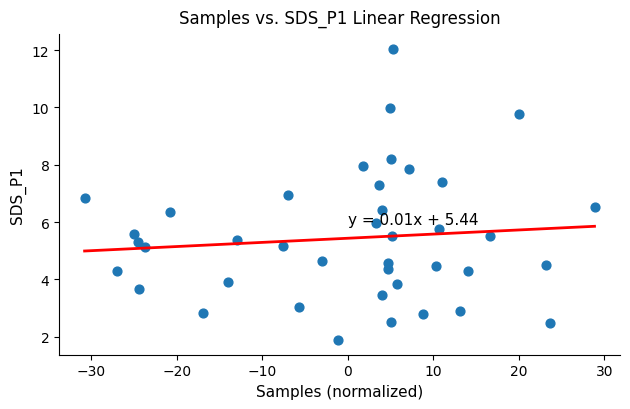

What is the range of X values (max minus min)?

59.6